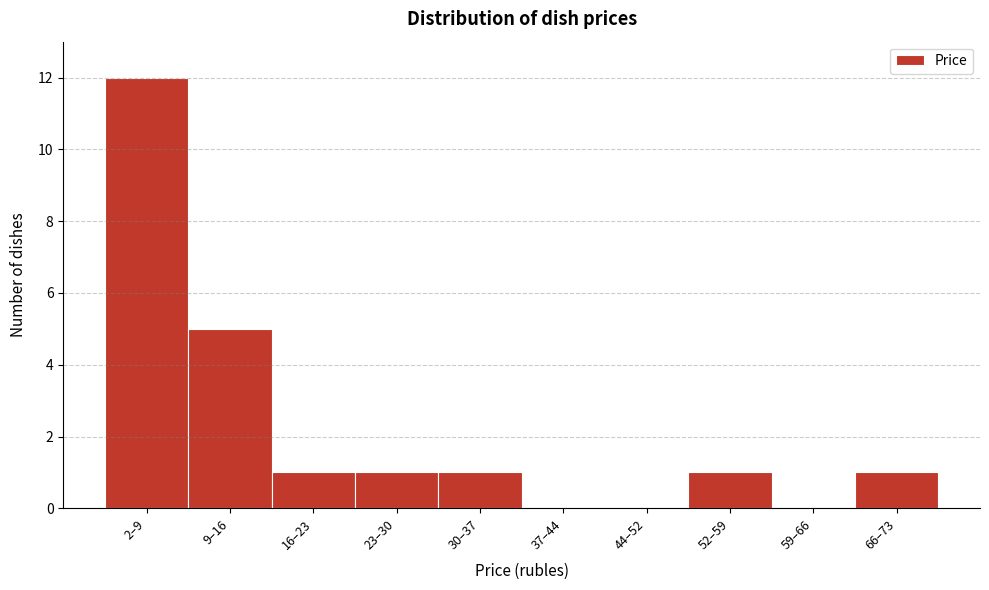

Reading left to right, list all the values displayed in this chart.

2–9=12	9–16=5	16–23=1	23–30=1	30–37=1	37–44=0	44–52=0	52–59=1	59–66=0	66–73=1